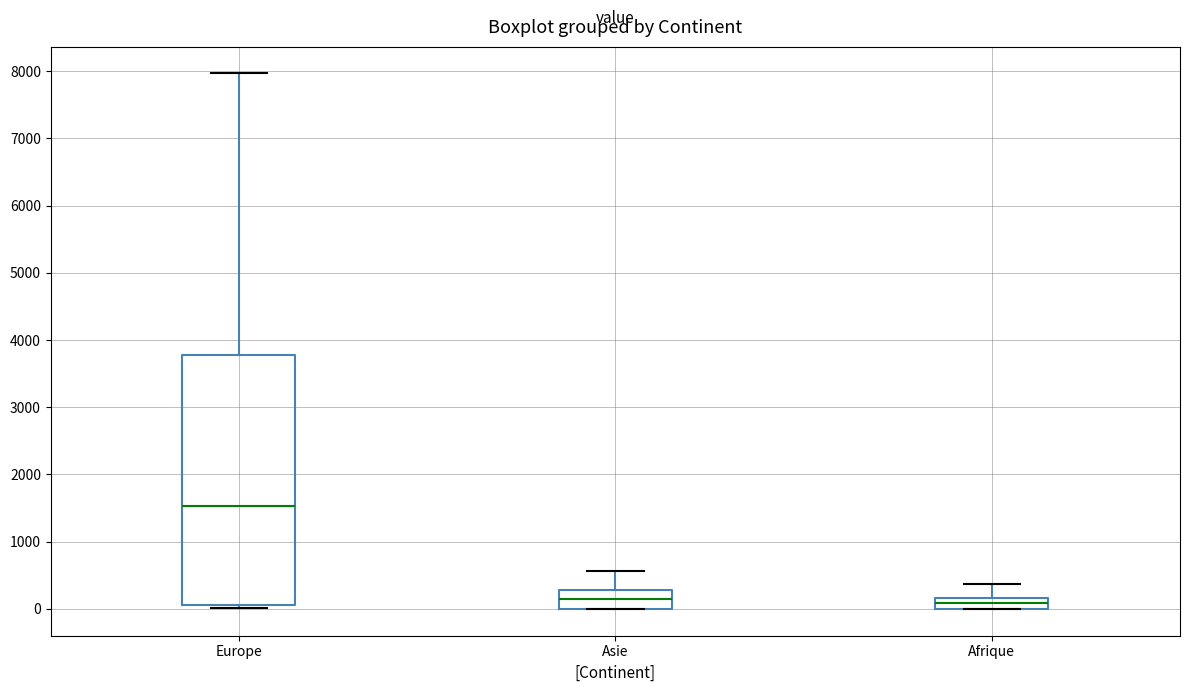

Which box is the tallest, from its lower edge to its upper edge?

Europe